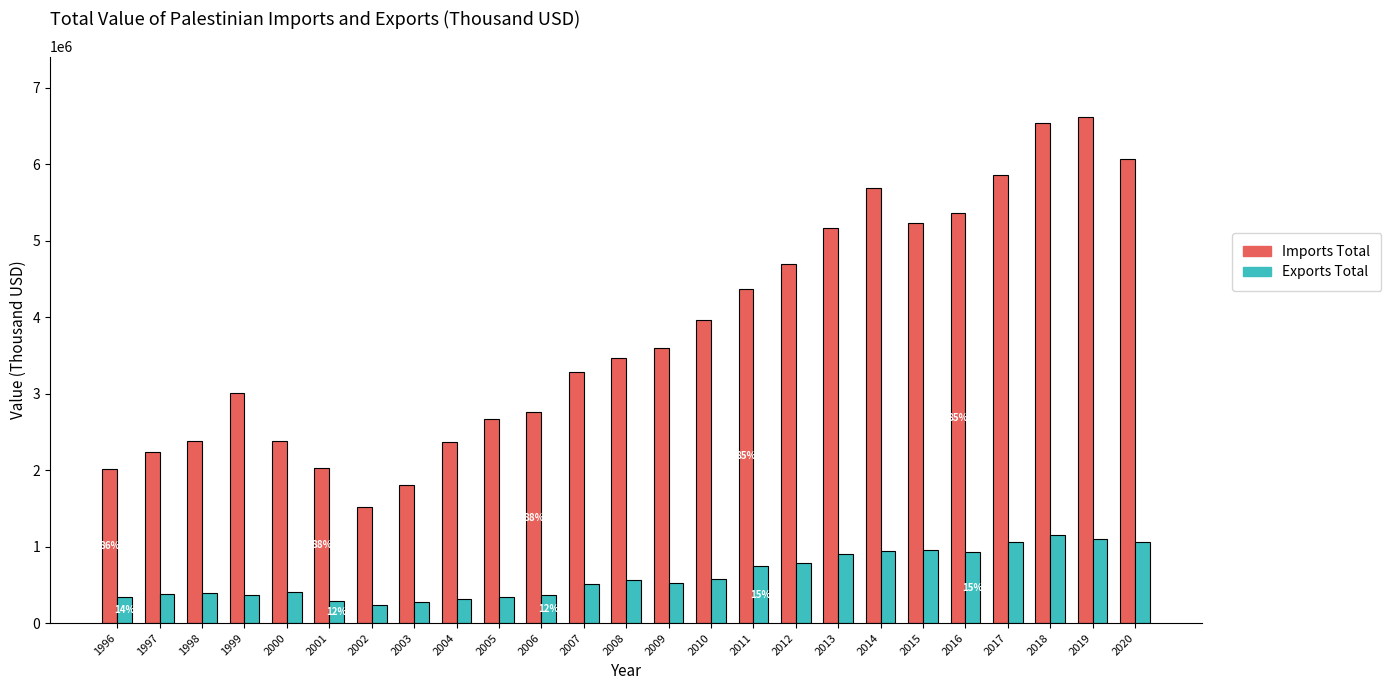

How many bars are there in each group?

2